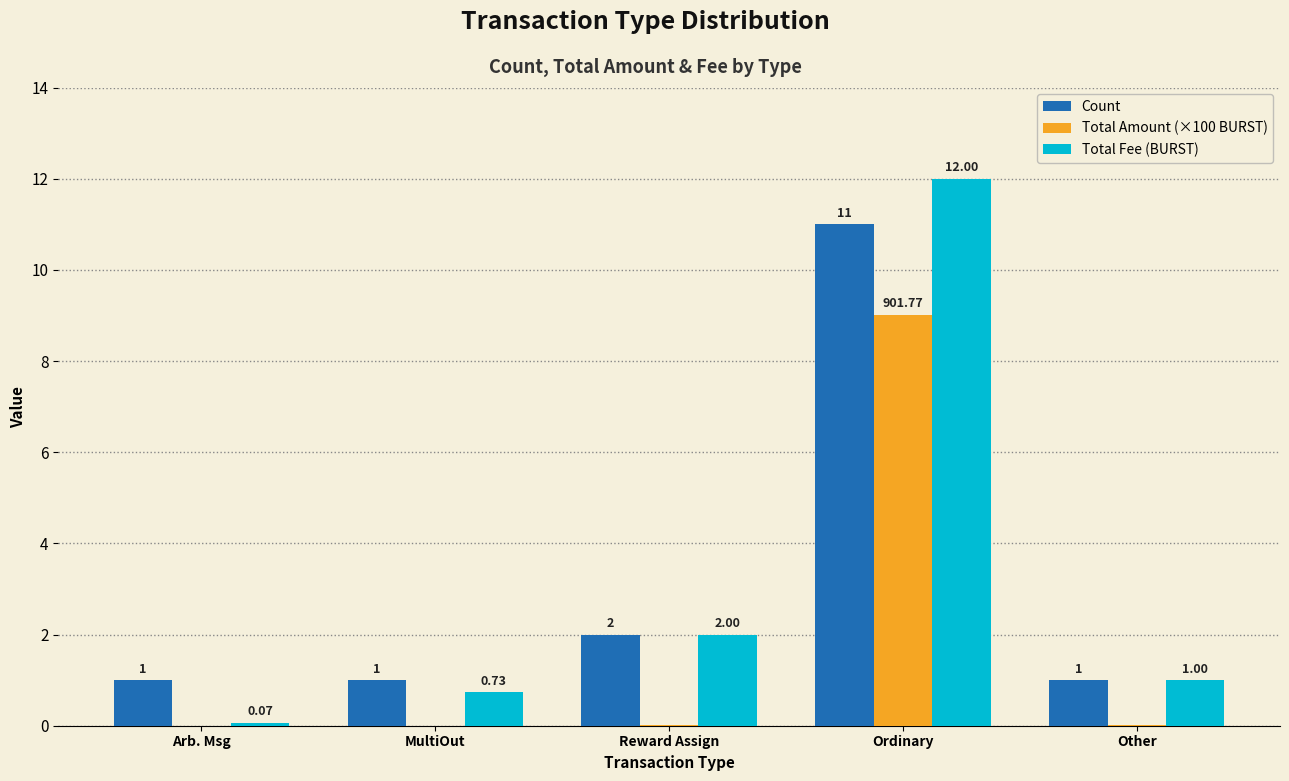

How many groups of bars are there?

5